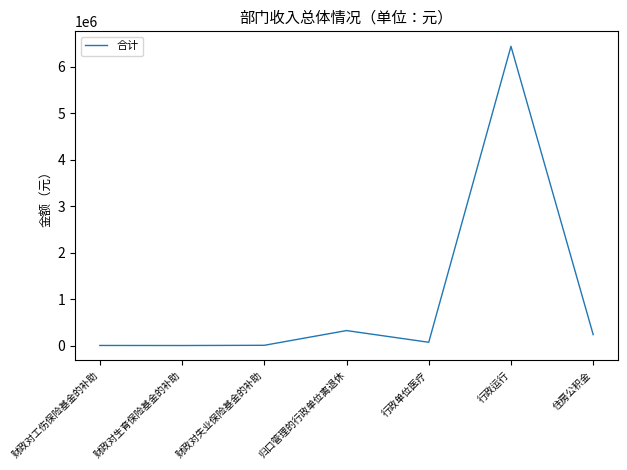

Does the chart have visible grid lines?

No